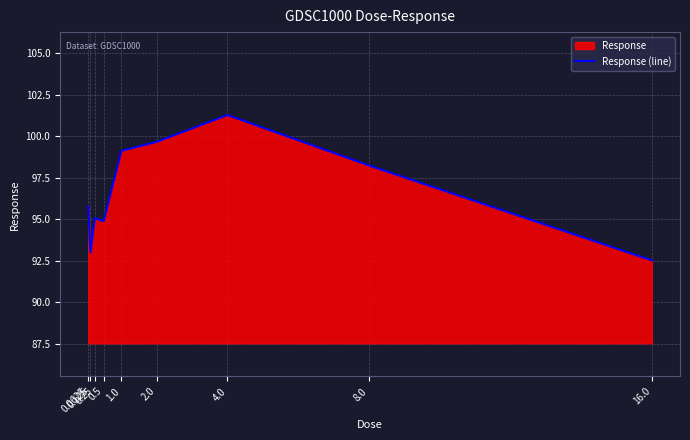

The chart shows a value of 39.9 at 16.0. True or false?

False